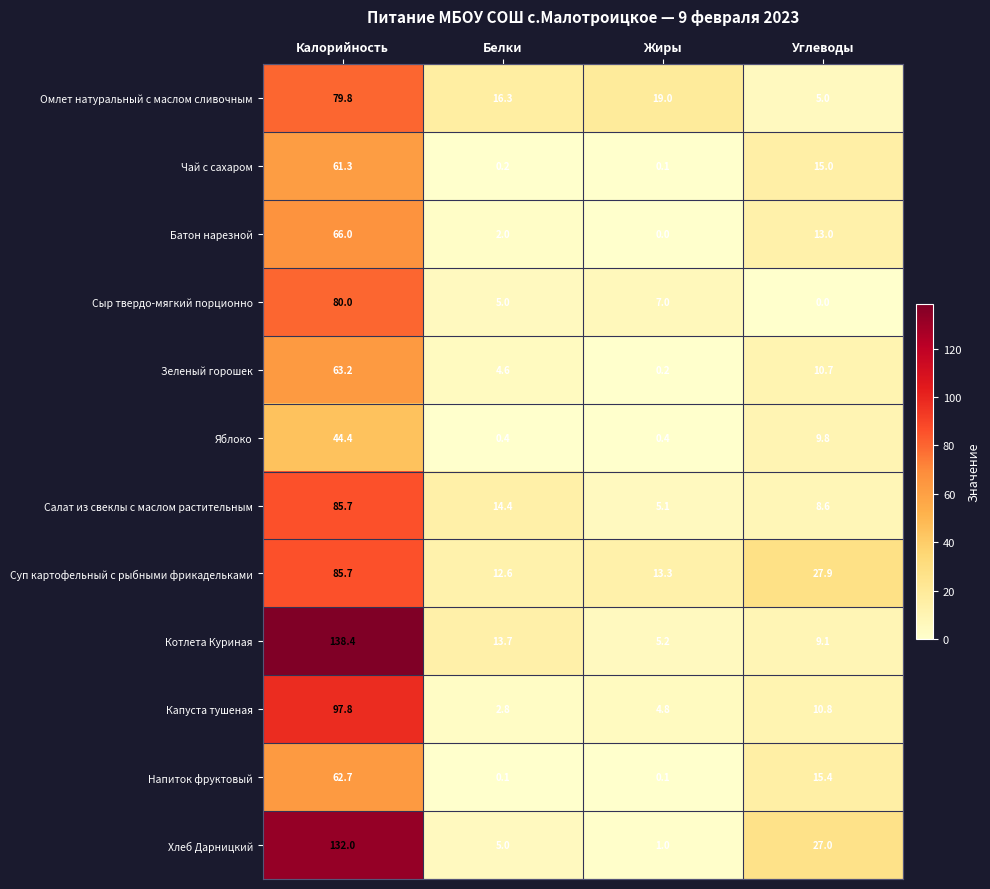

Count the number of data series in this chart.

12